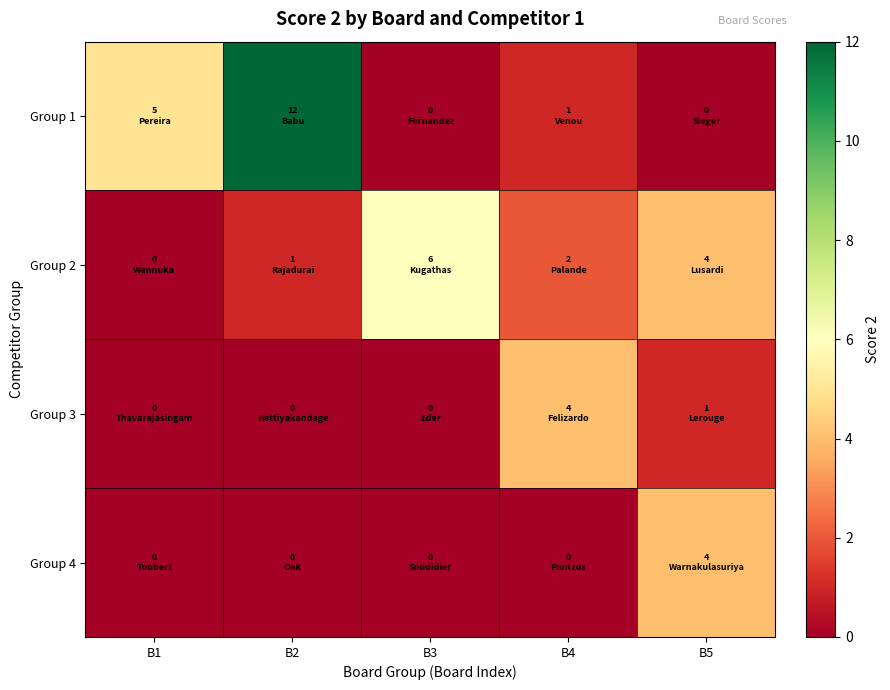

At which category is the sum across all series the highest?

B2